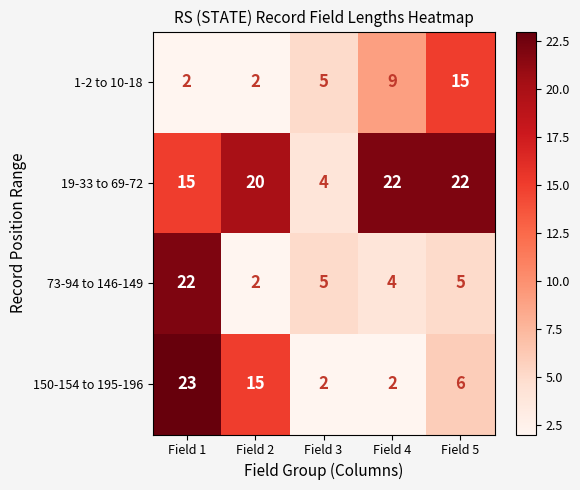

How many 19-33 to 69-72 values are between 15 and 22?

4